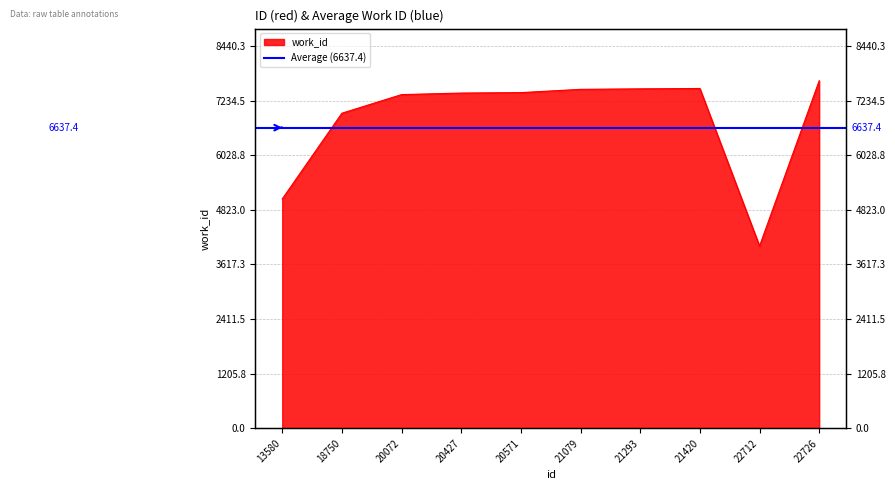

The chart shows a value of 10375 at 20072. True or false?

False